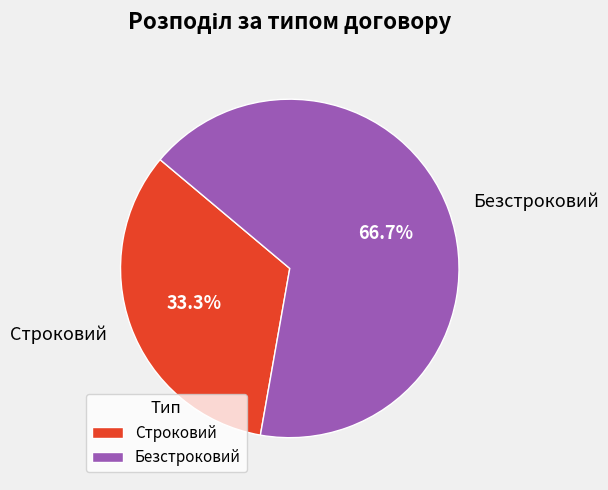

Rank the categories by value from highest to lowest.

Безстроковий, Строковий